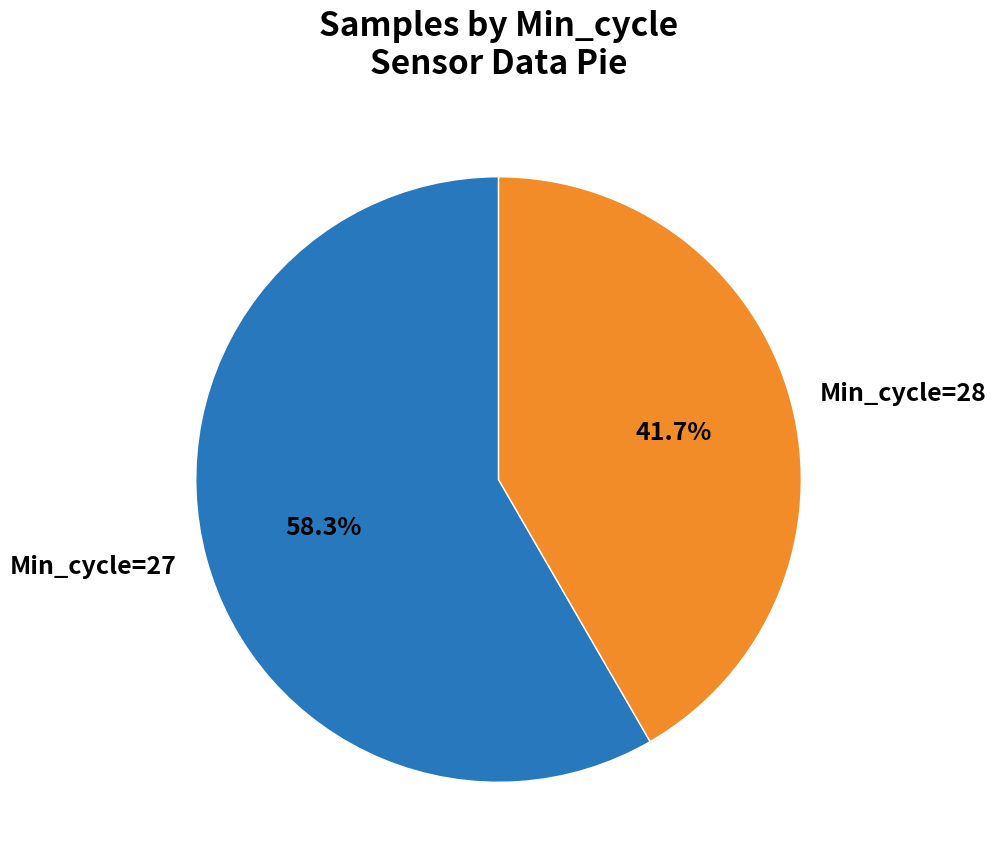

What is the ratio of the value at Min_cycle=28 to the value at Min_cycle=27?

0.7